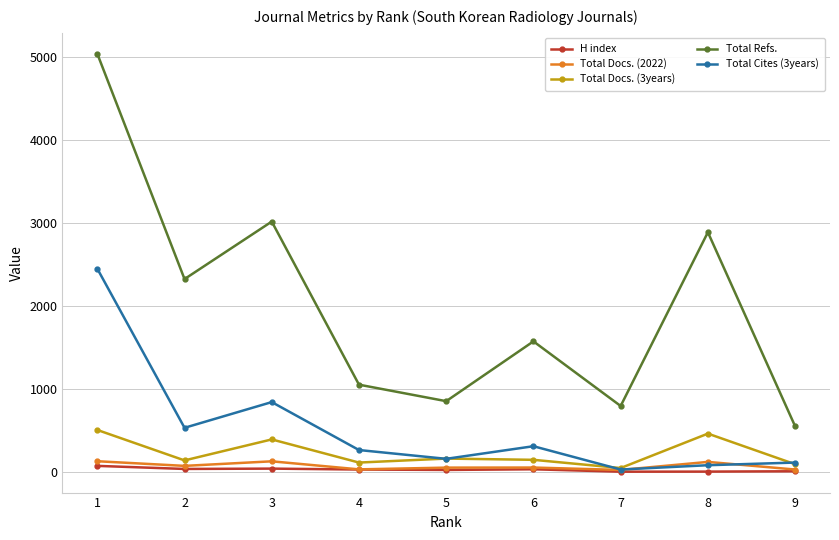

True or false: Total Refs. and Total Cites (3years) cross at least once.

False